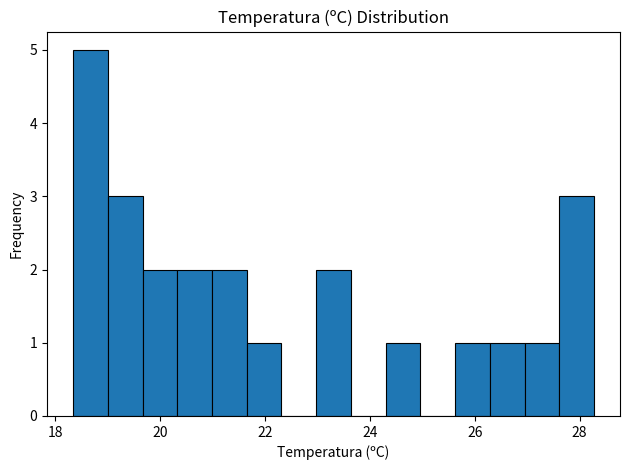

Read against the x-axis, roughly where is the centre of the tallest bar?

18.6